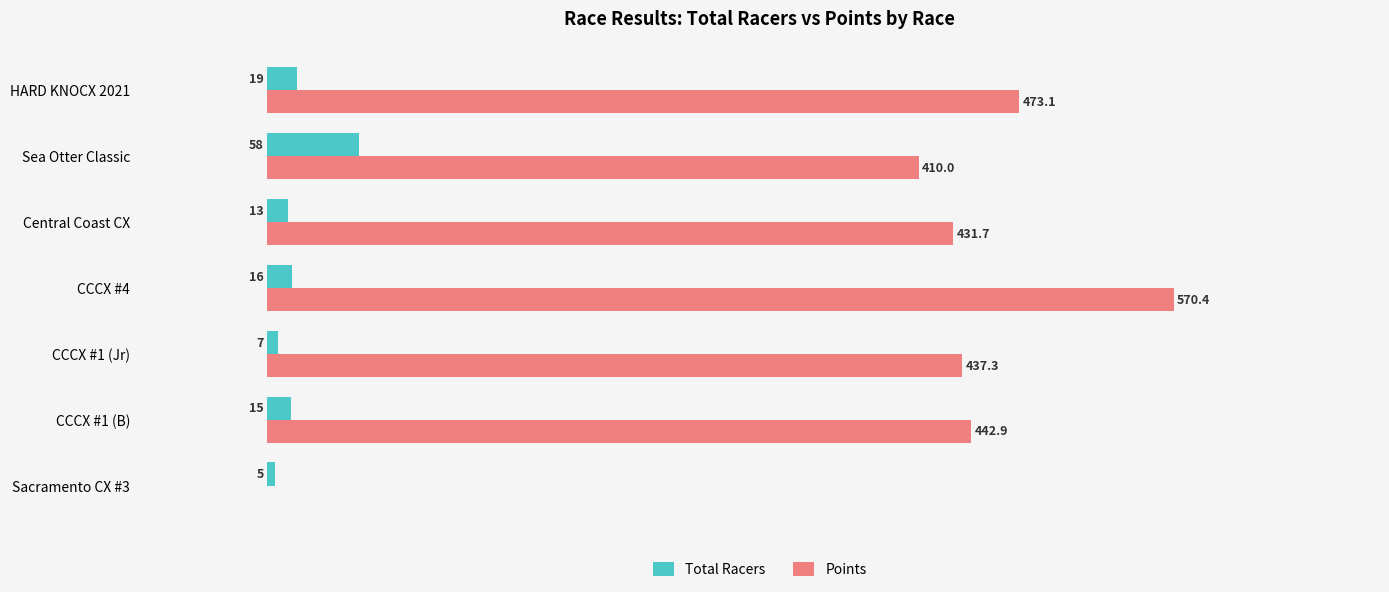

At which label is Total Racers closest to 31?

HARD KNOCX 2021